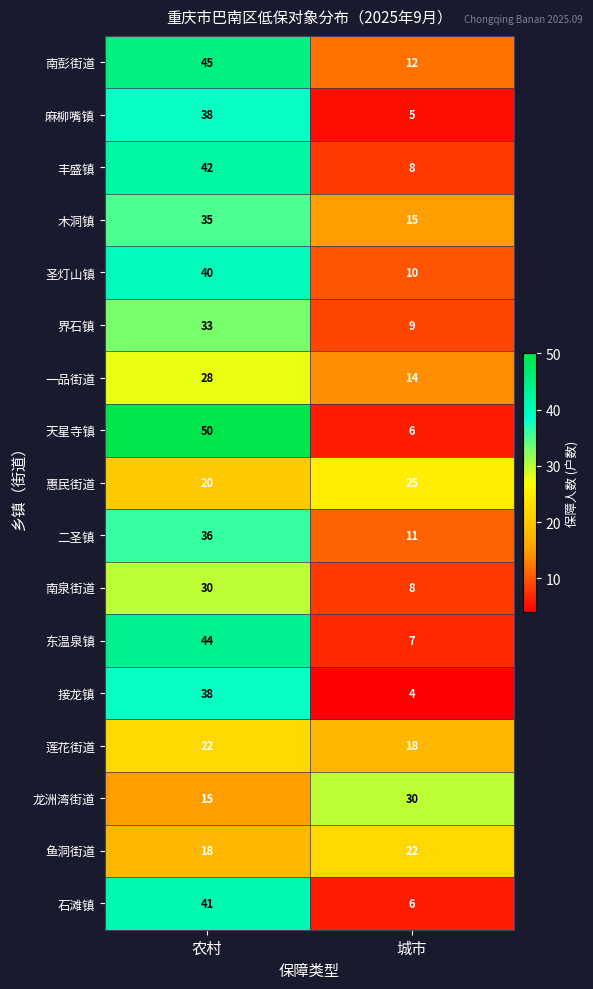

Is it true that 麻柳嘴镇 equals 60 at 农村?

False